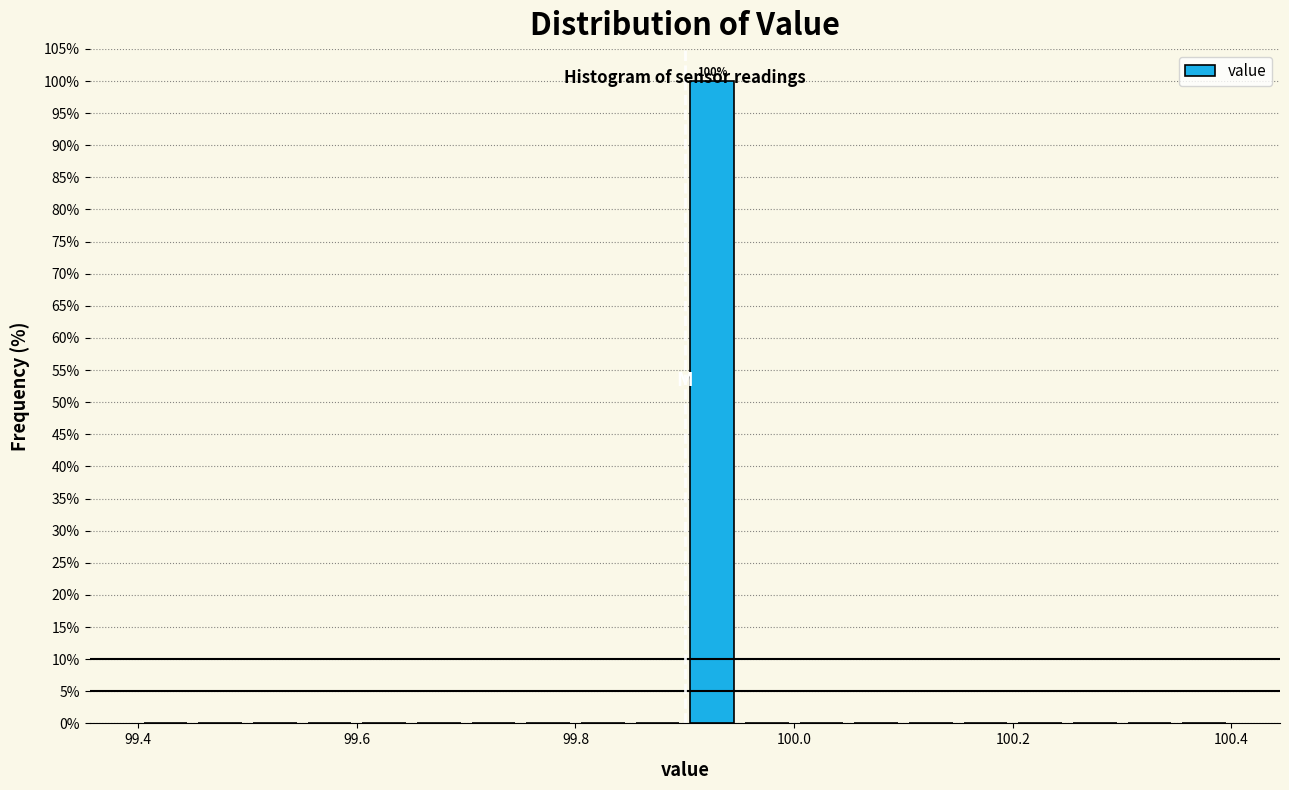

Read against the x-axis, roughly where is the centre of the tallest bar?

99.92